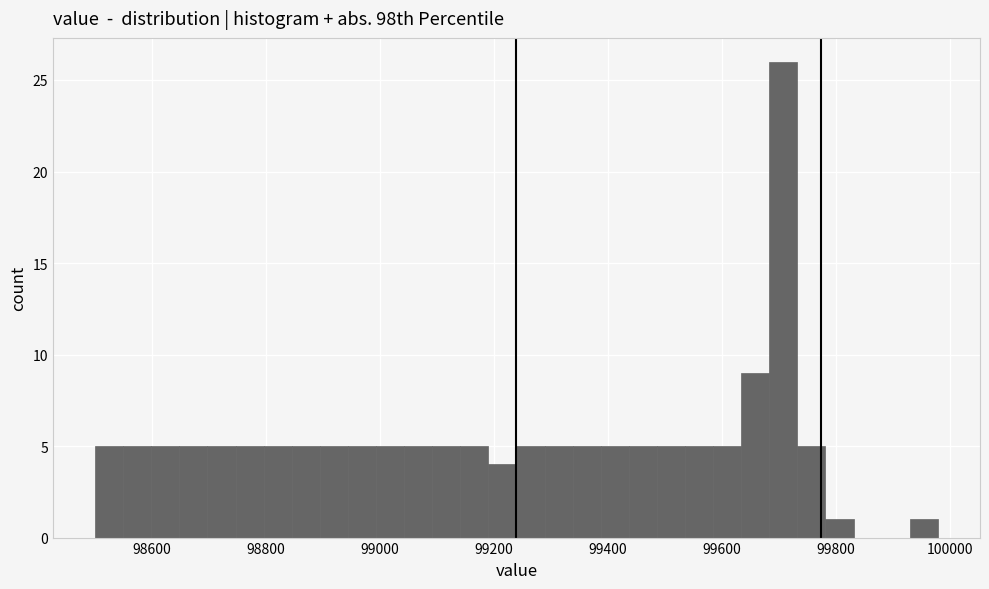

Around what value on the x-axis is the tallest bar? Give the approximate position of its centre, as read against the axis.

99700